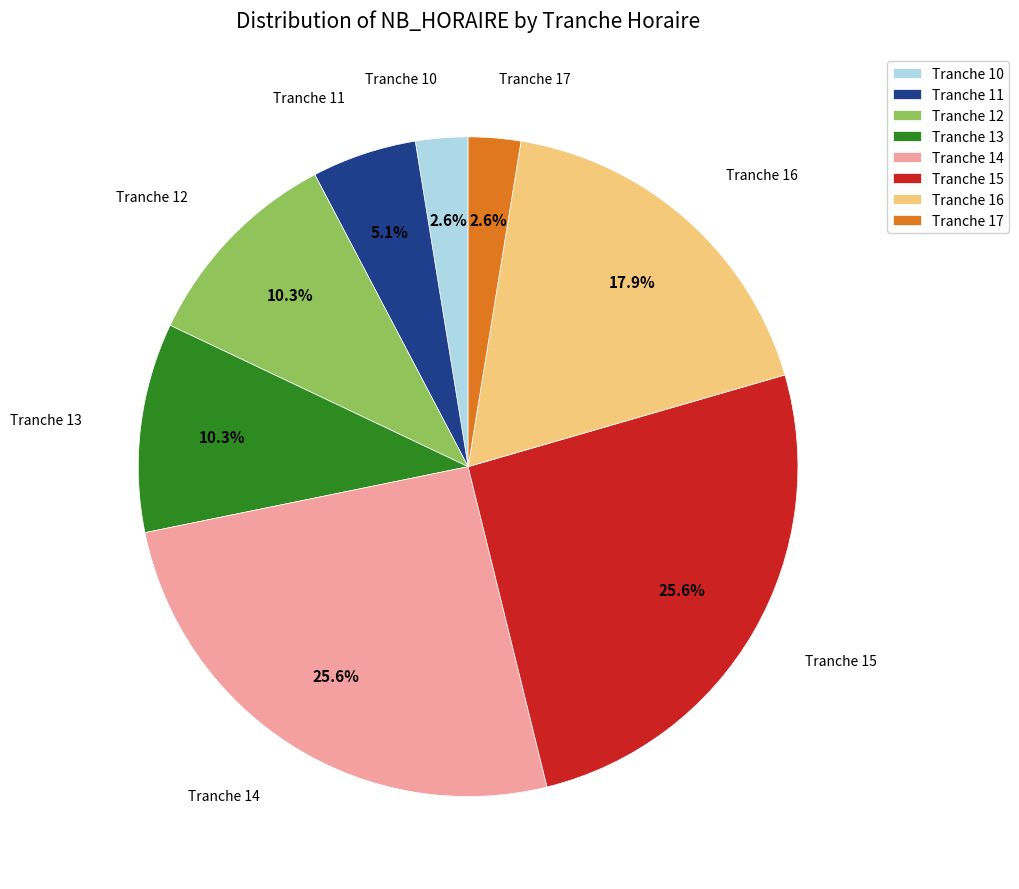

Does Tranche 12 account for over 50% of the chart?

No